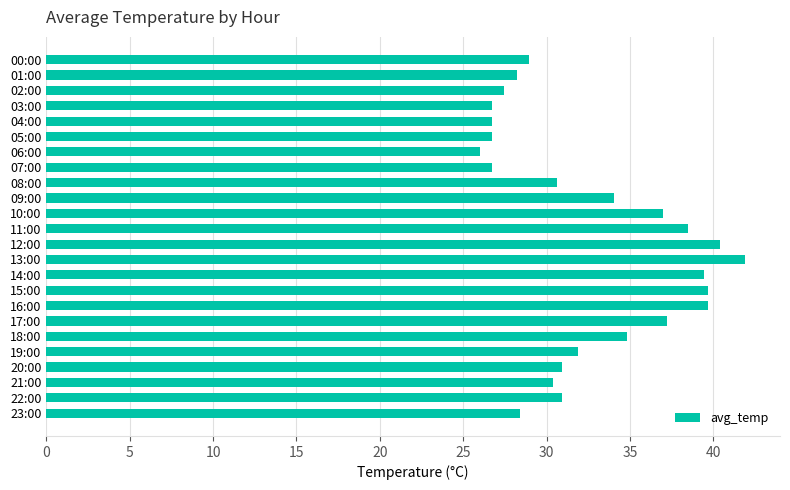

At which category does the chart reach its peak across all series?

13:00